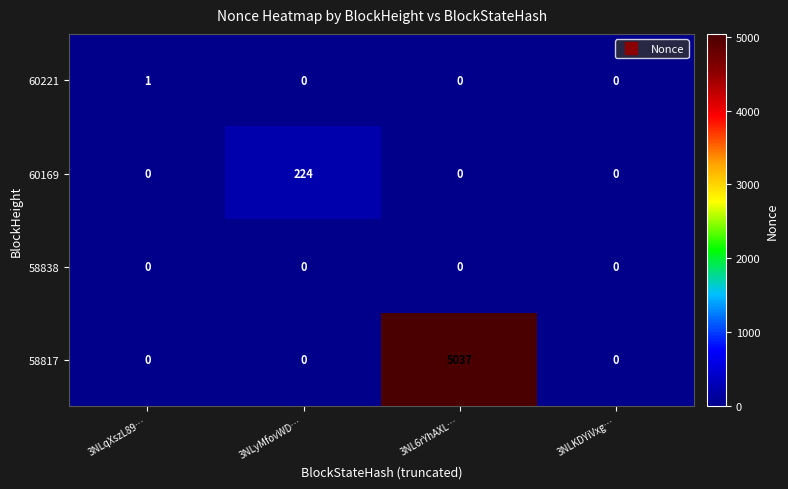

Reading right to left, what are all the values shown in this chart?

60221: 0	0	0	1
60169: 0	0	224	0
58838: 0	0	0	0
58817: 0	5037	0	0